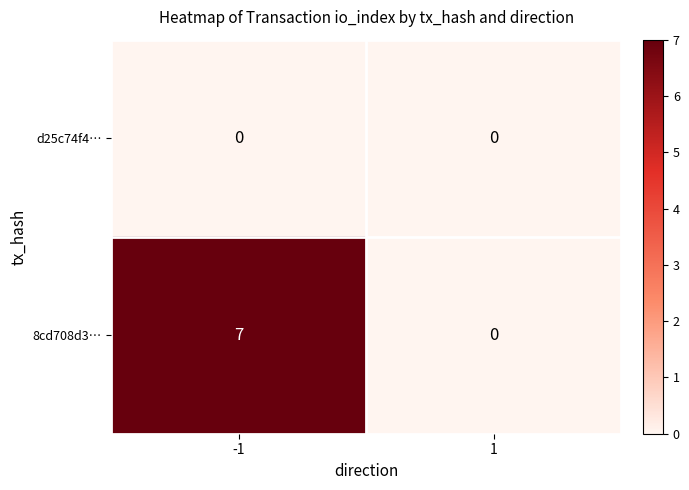

What is the sum of all 8cd708d3… values?

7